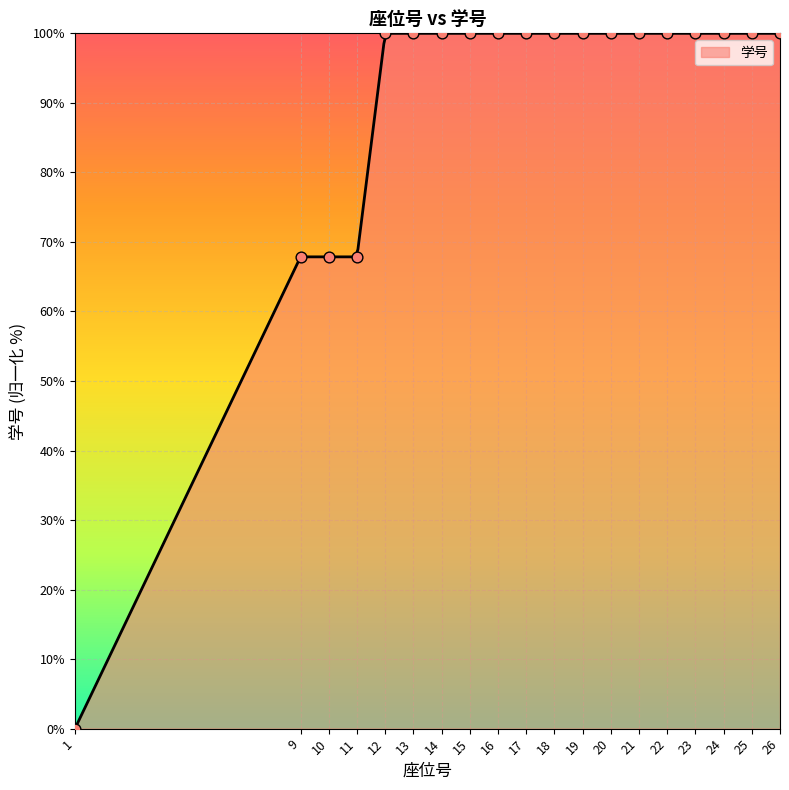

What is the change in value from 9 to 20?

+32.1